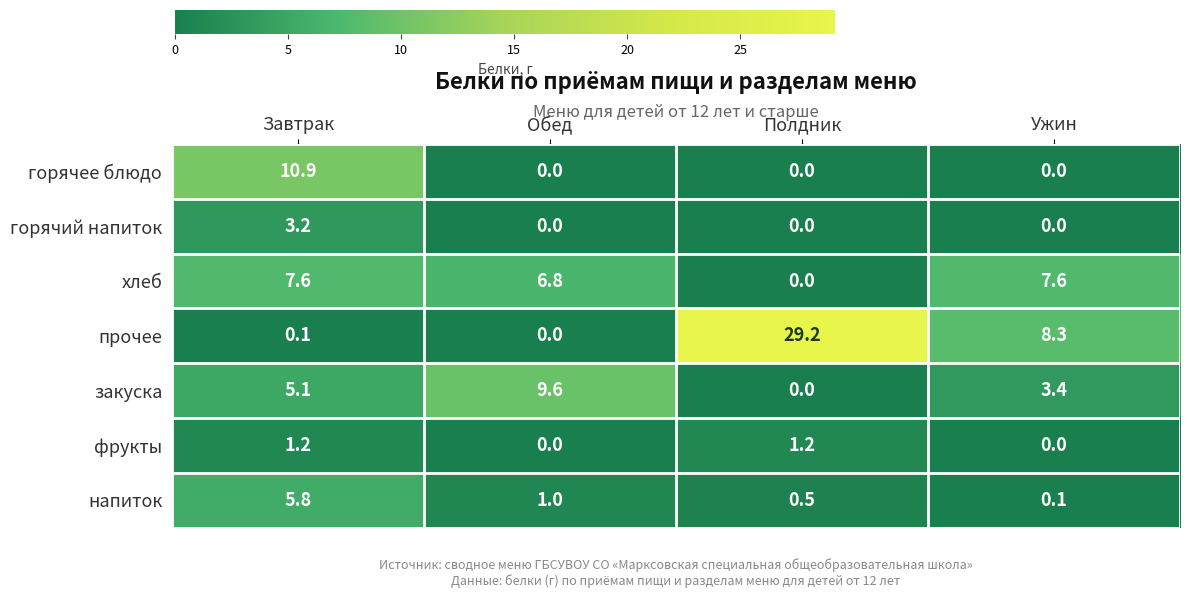

Where is хлеб nearest to the value 3?

Полдник